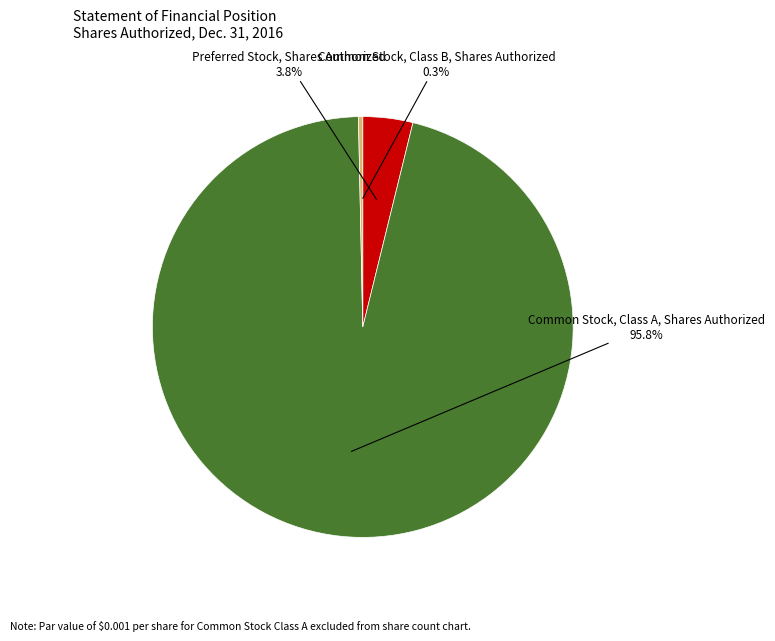

Is there any slice that represents more than half of the pie?

Yes